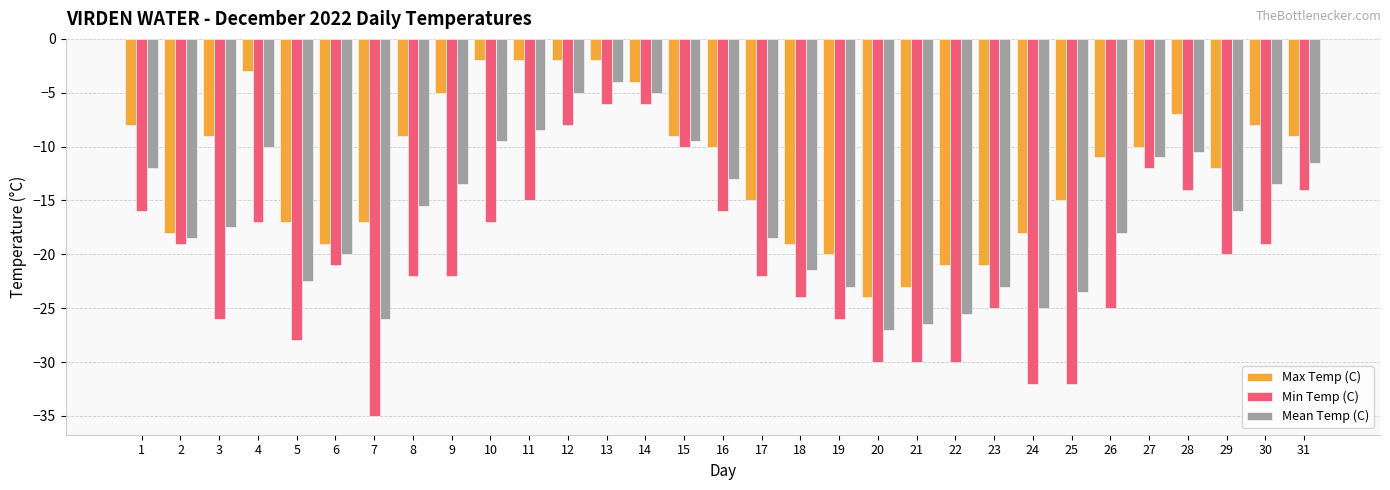

Reading right to left, what are all the values shown in this chart?

Max Temp (C): -9.0	-8.0	-12.0	-7.0	-10.0	-11.0	-15.0	-18.0	-21.0	-21.0	-23.0	-24.0	-20.0	-19.0	-15.0	-10.0	-9.0	-4.0	-2.0	-2.0	-2.0	-2.0	-5.0	-9.0	-17.0	-19.0	-17.0	-3.0	-9.0	-18.0	-8.0
Min Temp (C): -14.0	-19.0	-20.0	-14.0	-12.0	-25.0	-32.0	-32.0	-25.0	-30.0	-30.0	-30.0	-26.0	-24.0	-22.0	-16.0	-10.0	-6.0	-6.0	-8.0	-15.0	-17.0	-22.0	-22.0	-35.0	-21.0	-28.0	-17.0	-26.0	-19.0	-16.0
Mean Temp (C): -11.5	-13.5	-16.0	-10.5	-11.0	-18.0	-23.5	-25.0	-23.0	-25.5	-26.5	-27.0	-23.0	-21.5	-18.5	-13.0	-9.5	-5.0	-4.0	-5.0	-8.5	-9.5	-13.5	-15.5	-26.0	-20.0	-22.5	-10.0	-17.5	-18.5	-12.0